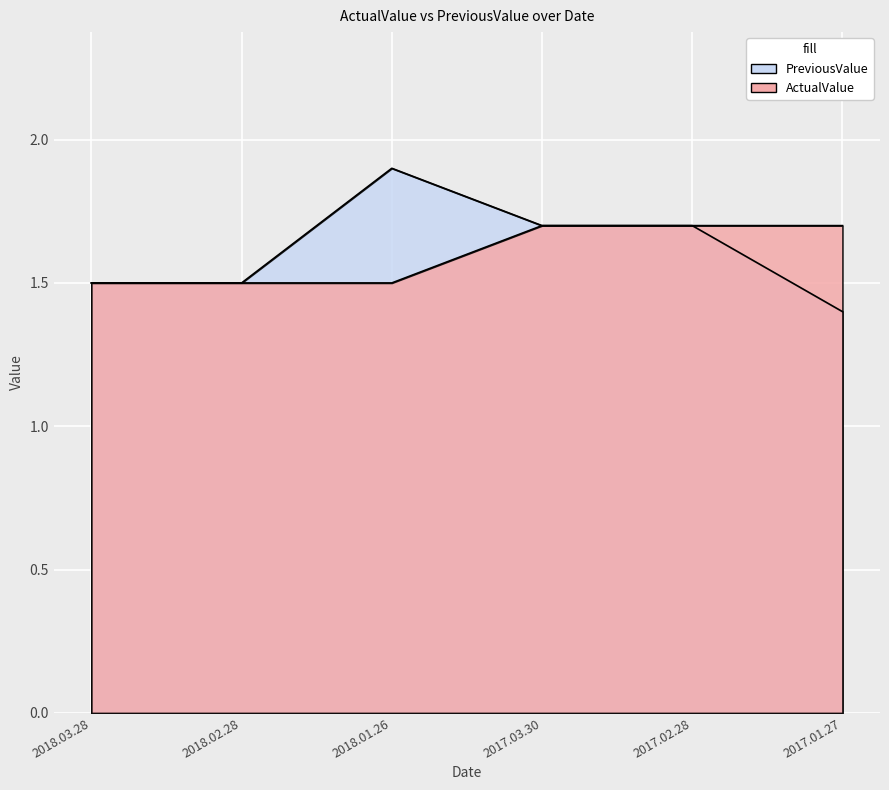

What is the label of the 1st point from the left?

2018.03.28